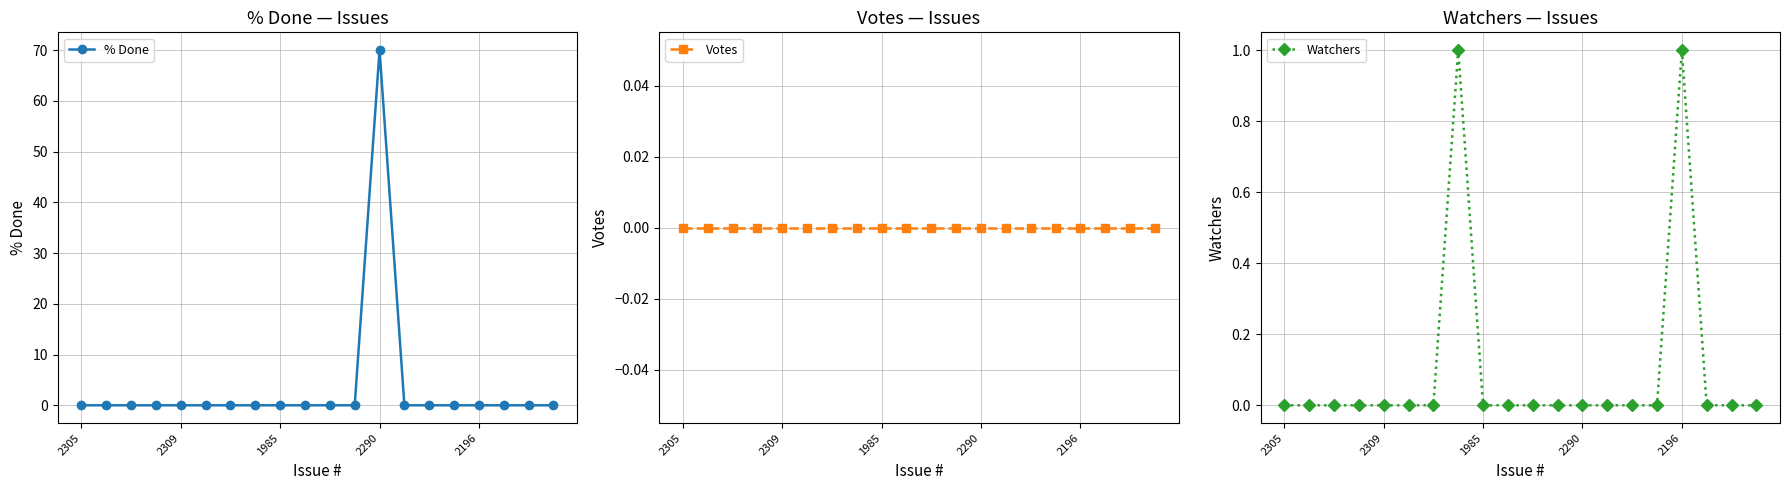

At how many categories does at least one series exceed 18?

1